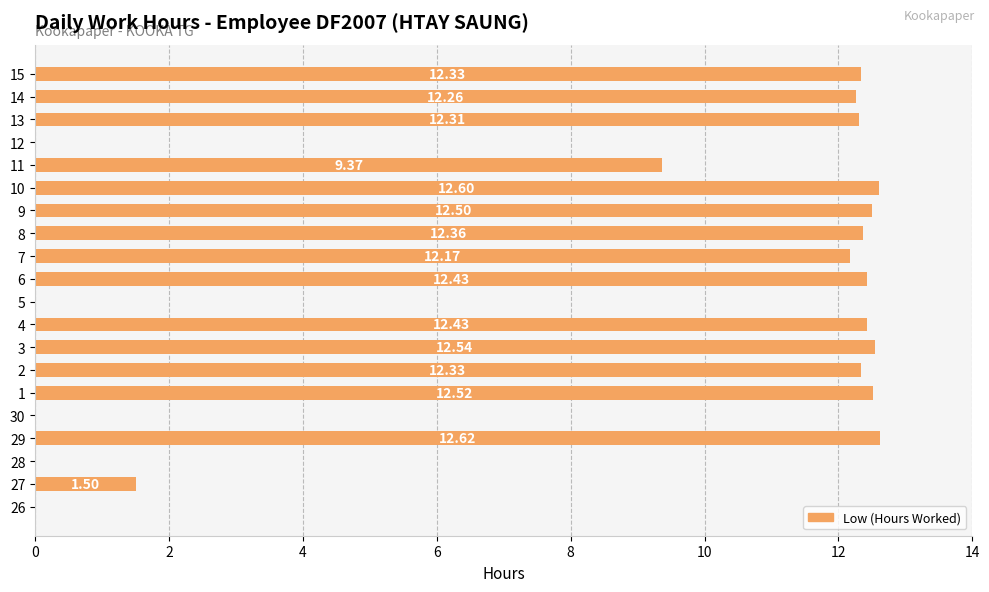

Which category has the highest value across all series?

29